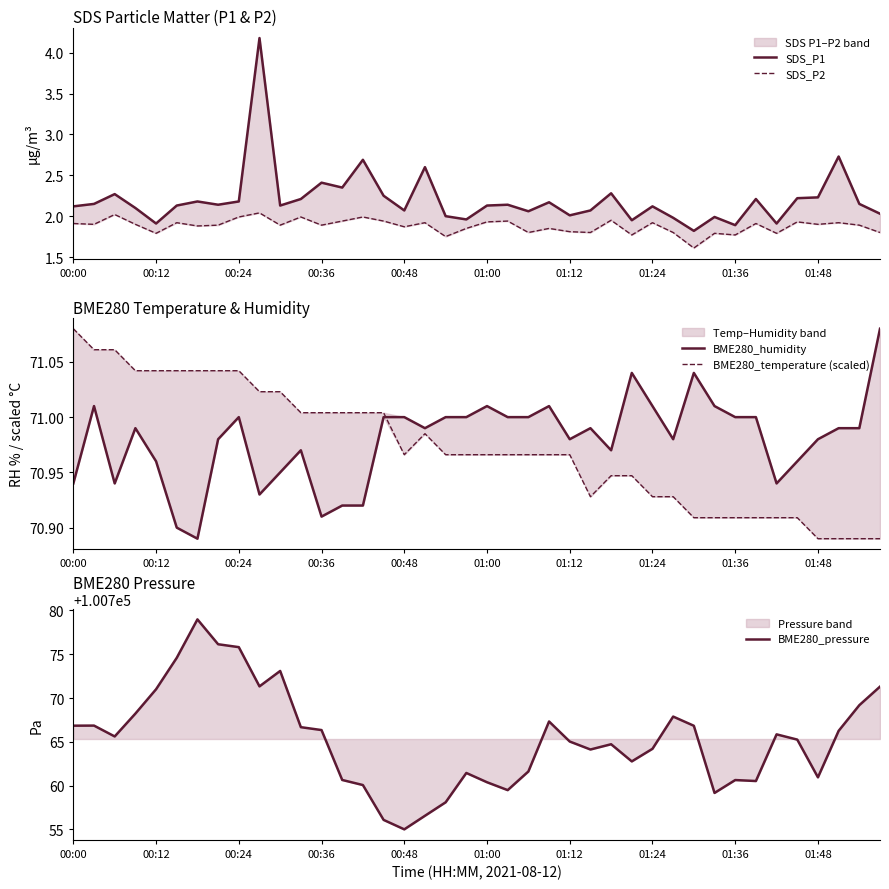

Rank the series by their maximum value, from lowest to highest.

SDS_P2, SDS_P1, BME280_humidity, BME280_temperature (scaled), BME280_pressure